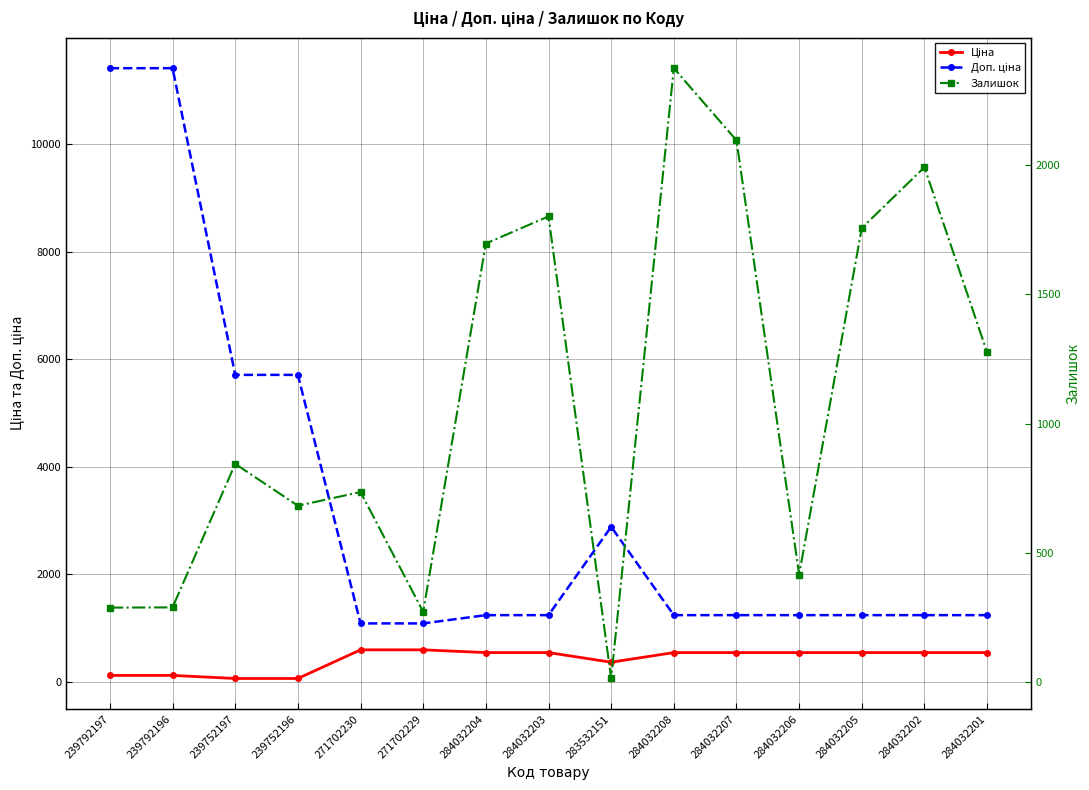

What is the total value across all series at 239792196?

11814.1